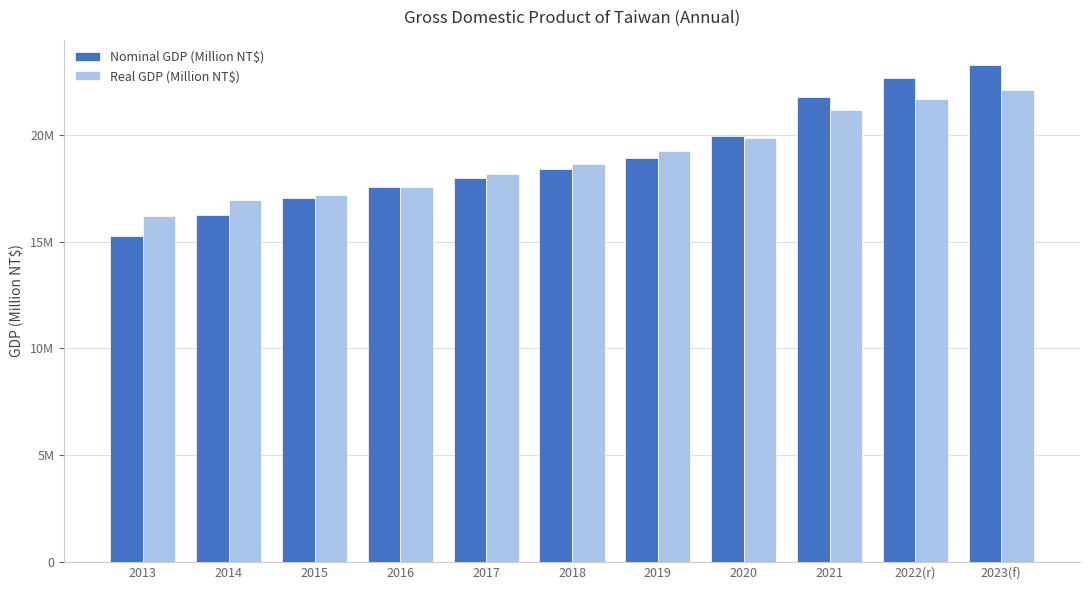

Are the bars horizontal?

No